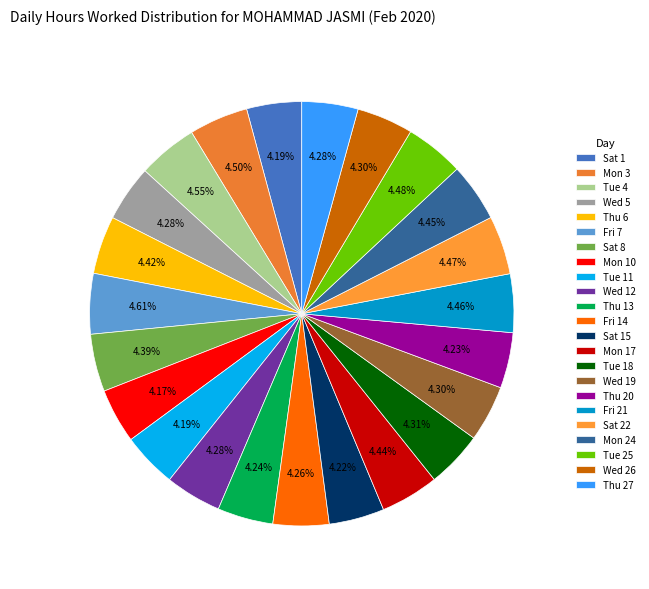

What is the total percentage of Mon 10 and Fri 21?

8.6%